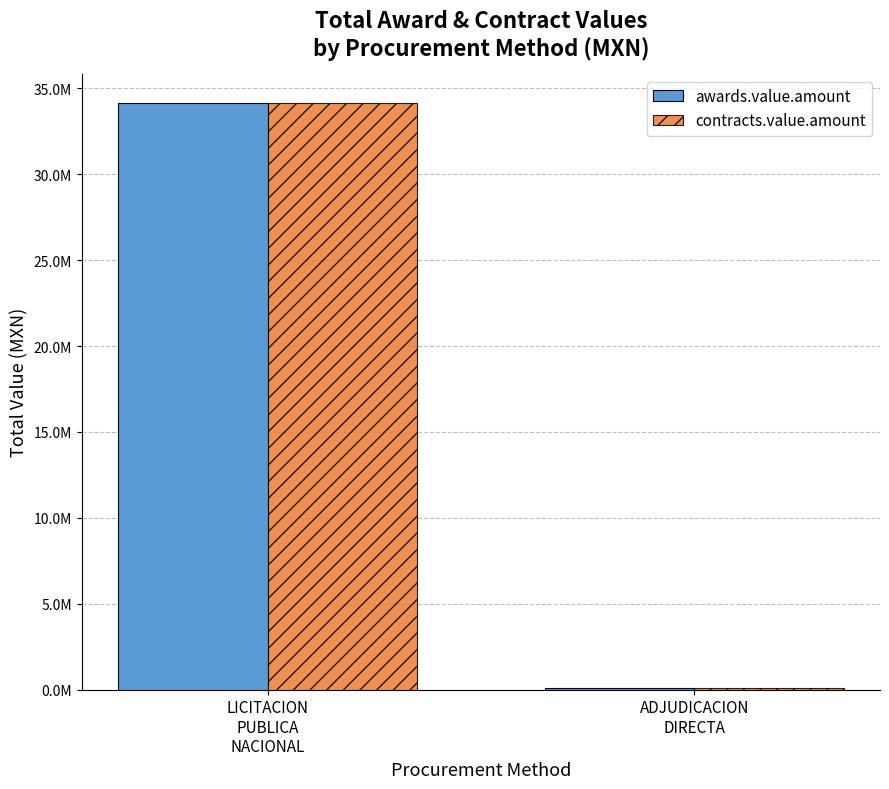

What are all the series names shown in the legend?

awards.value.amount, contracts.value.amount